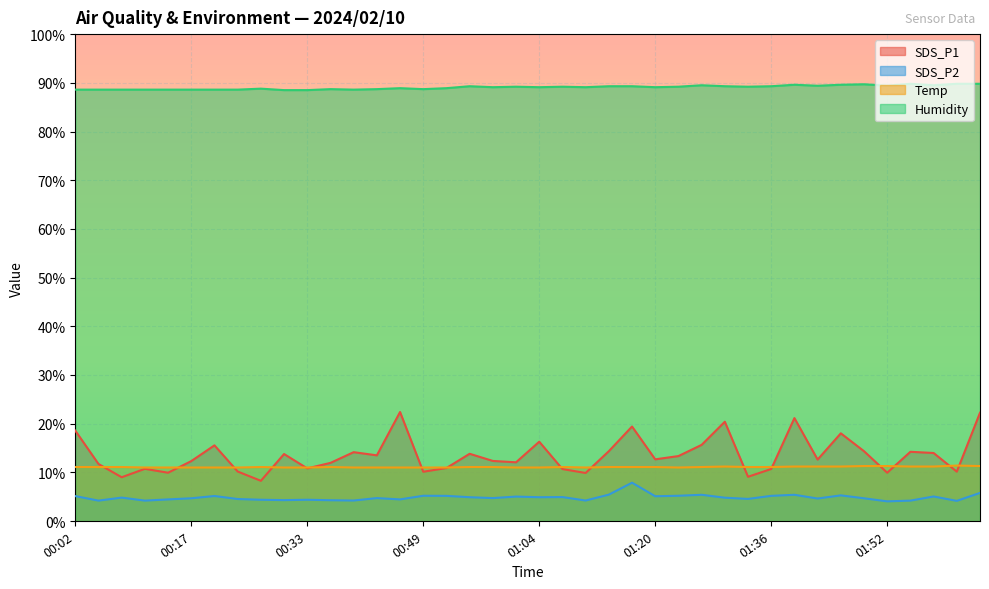

True or false: Humidity and Temp cross at least once.

False